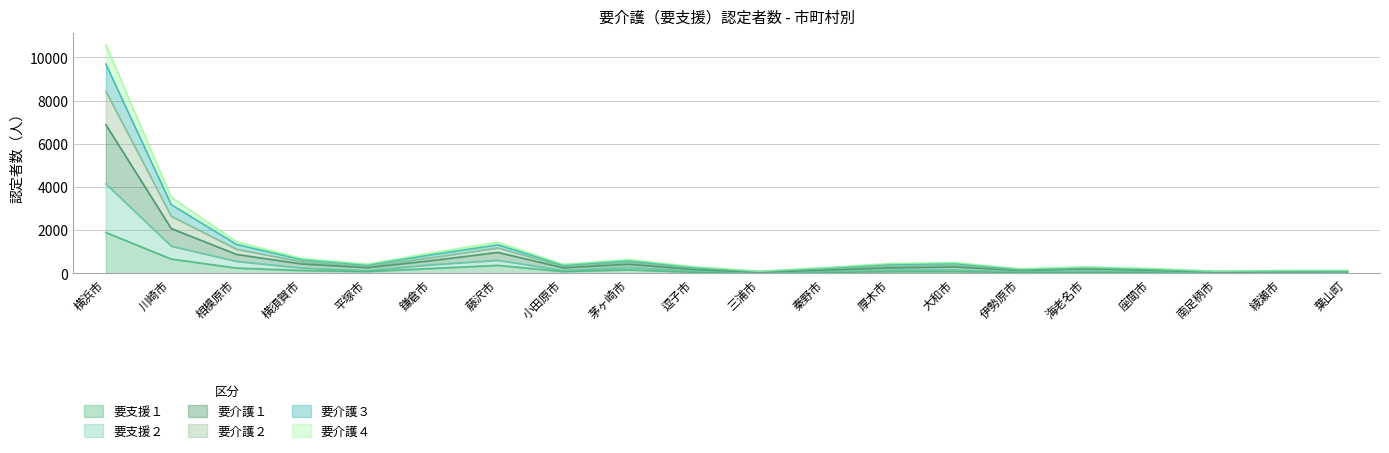

Which category has the highest value in the 要支援１ series?

横浜市